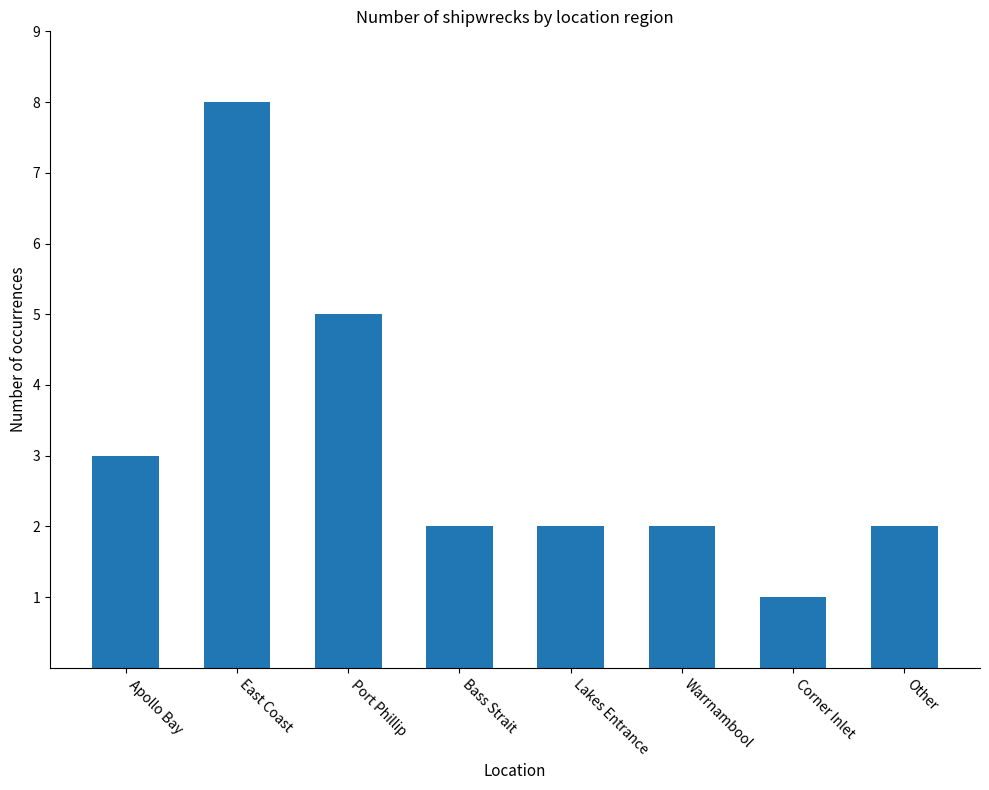

The value at Port Phillip is 7. True or false?

False